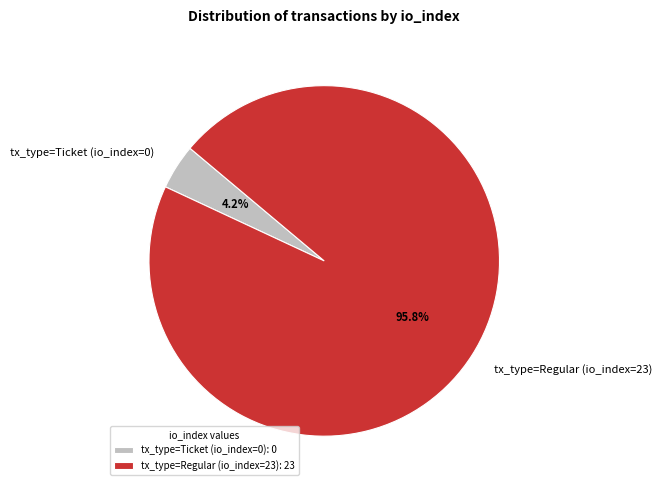

Rank the categories by value from highest to lowest.

tx_type=Regular (io_index=23), tx_type=Ticket (io_index=0)